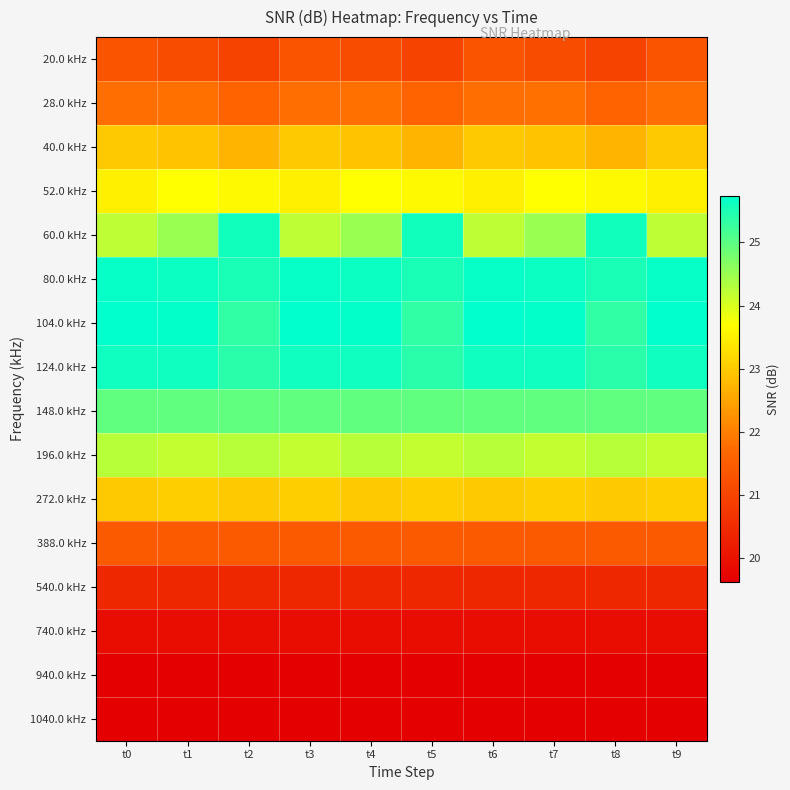

At which category does the chart reach its peak across all series?

t0